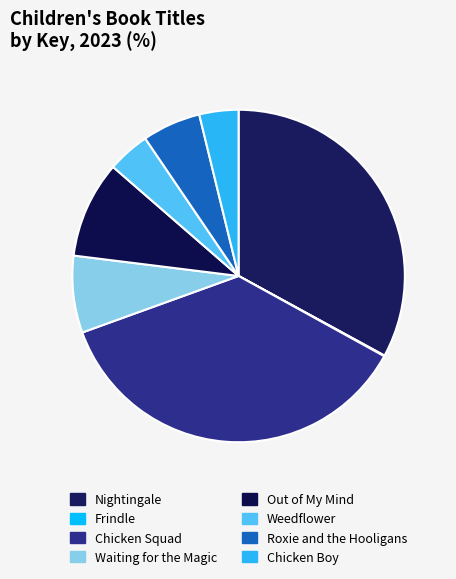

Is Chicken Squad the majority of the pie?

No